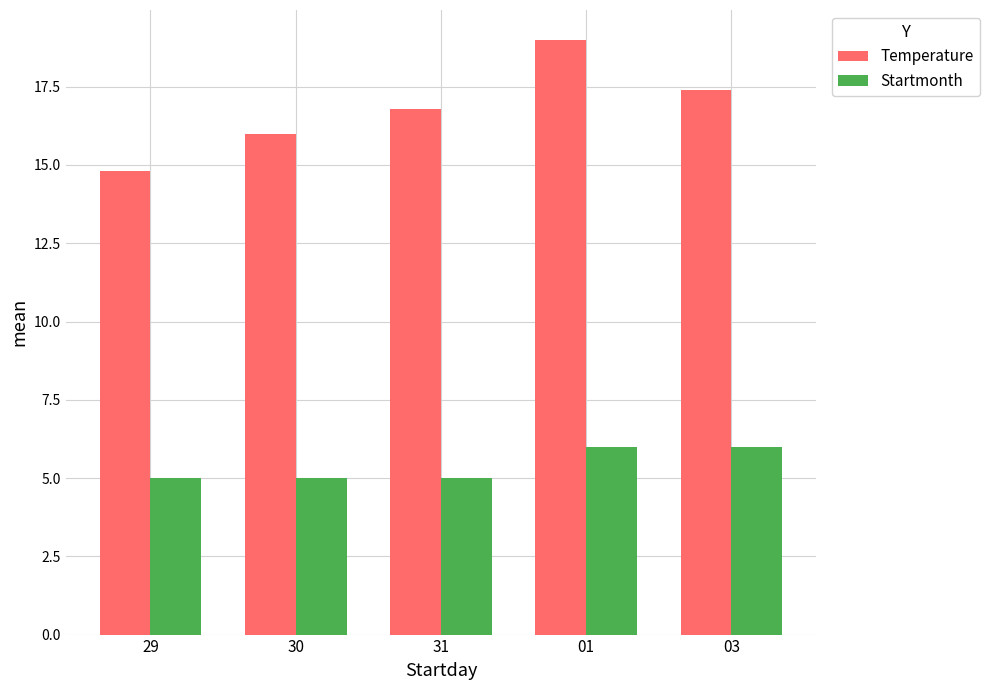

Reading left to right, list all the values displayed in this chart.

Temperature: 14.8	16.0	16.8	19.0	17.4
Startmonth: 5.0	5.0	5.0	6.0	6.0